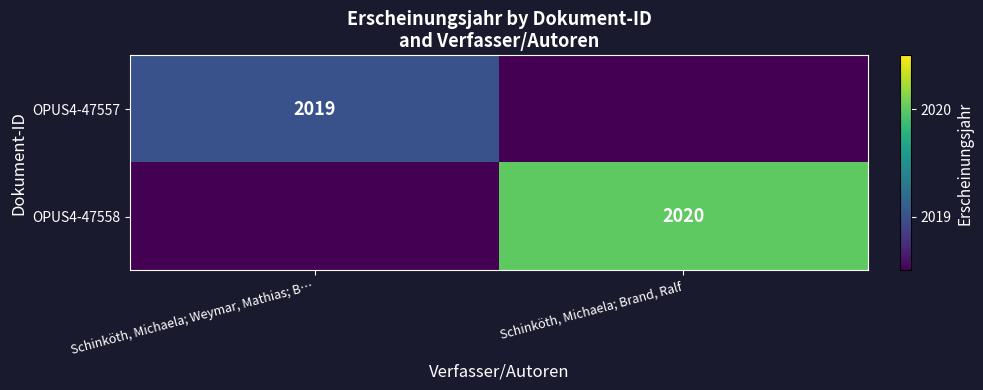

The OPUS4-47557 series shows 2019.0 at Schinköth, Michaela; Weymar, Mathias; B…. True or false?

True